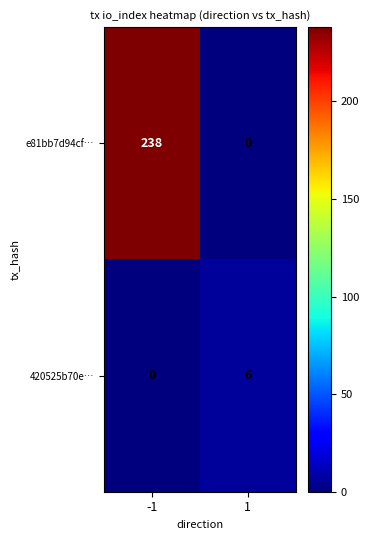

What is the difference between the e81bb7d94cf… values at 1 and -1?

238